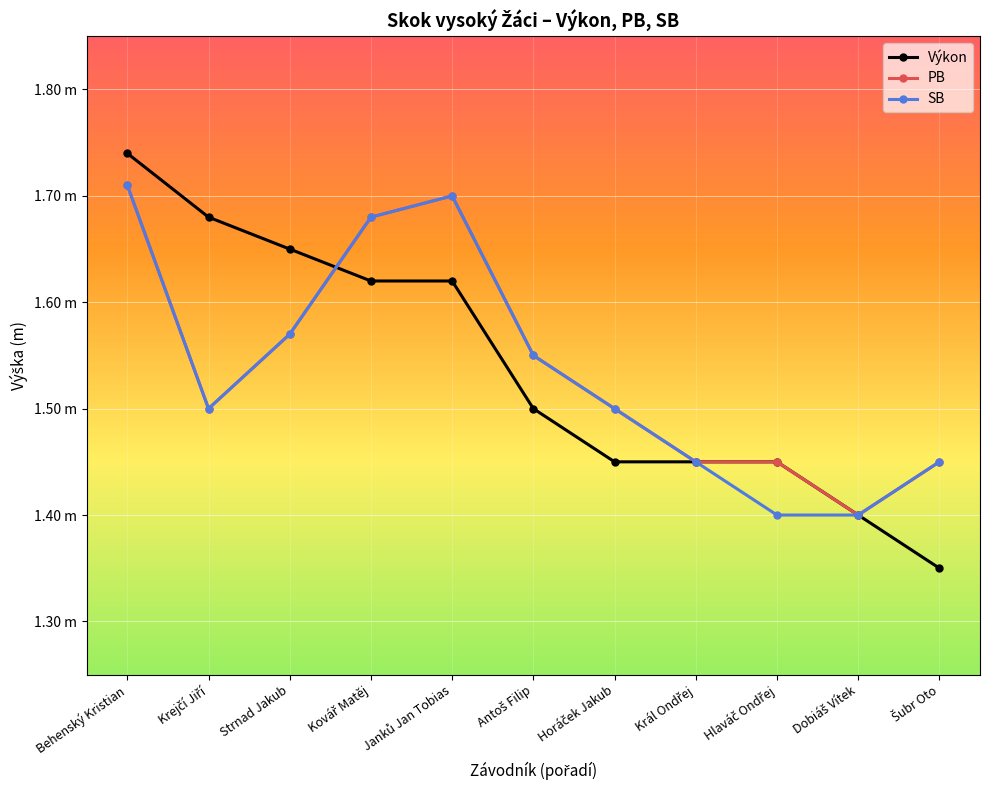

Where is Výkon nearest to the value 1?

Šubr Oto